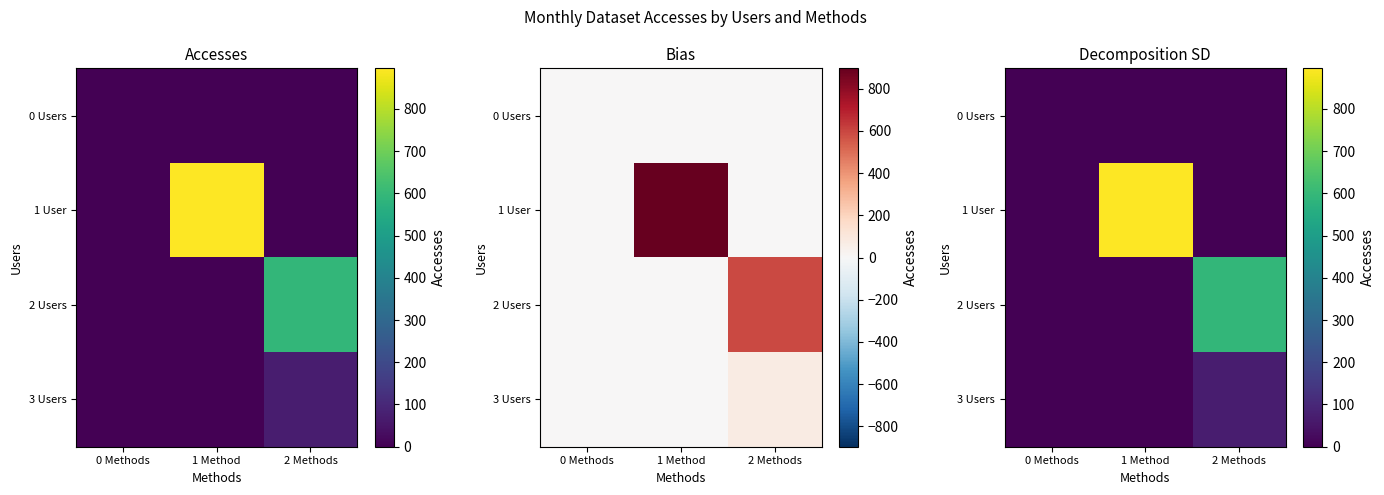

Which category has the highest value across all series?

1 Method